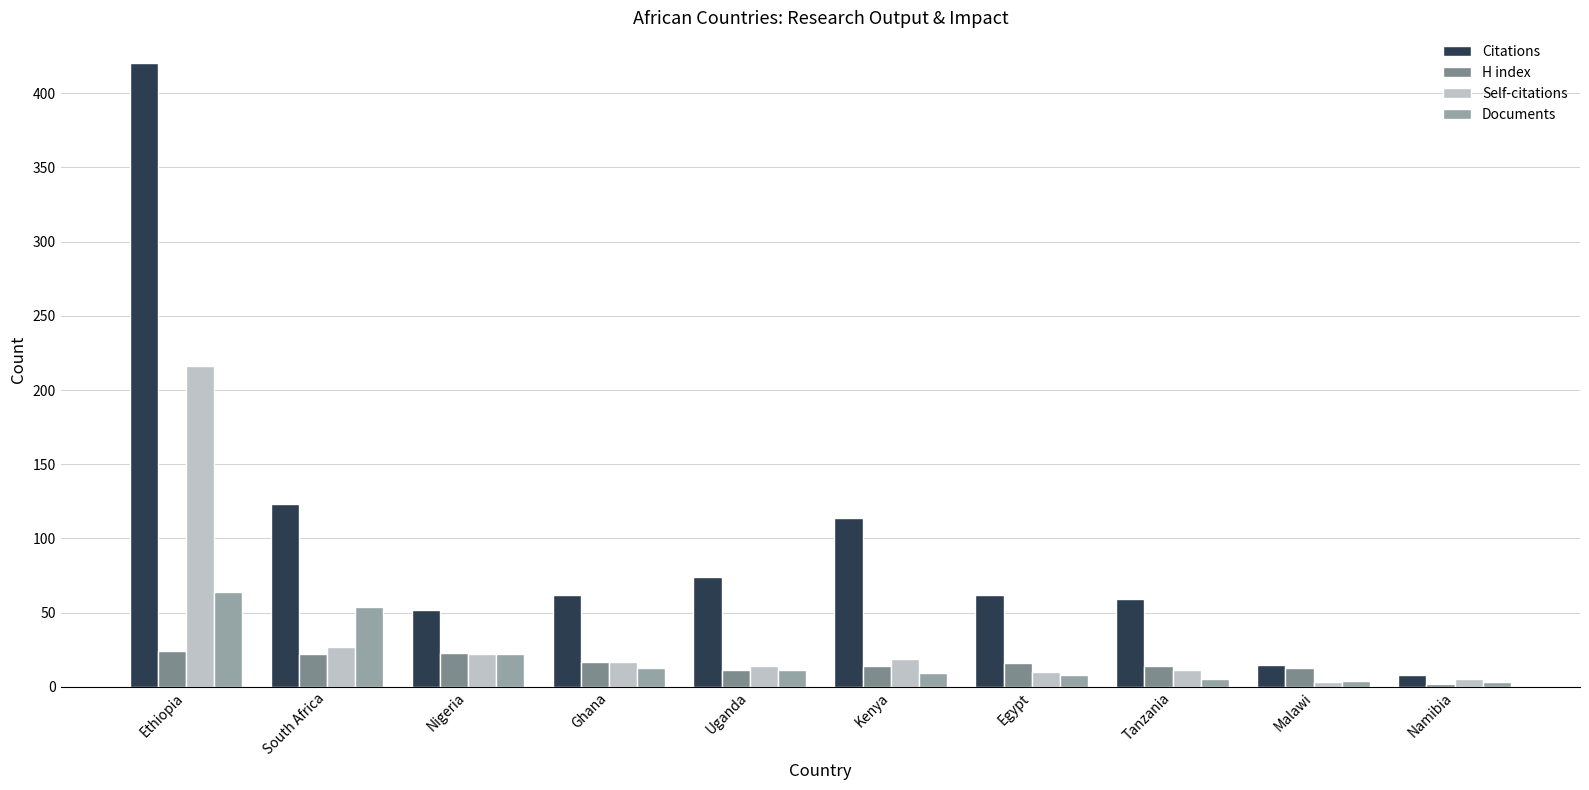

Is it true that Citations equals 420 at Ethiopia?

True